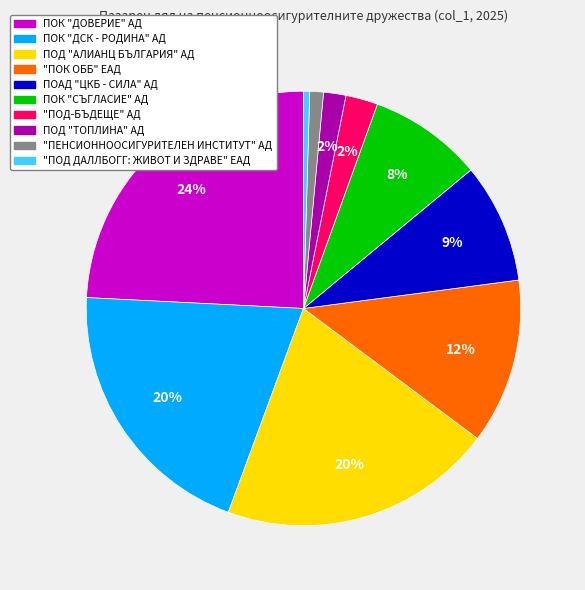

Combined, do ПОК "ДОВЕРИЕ" АД and "ПОК ОББ" ЕАД account for over 50%?

No